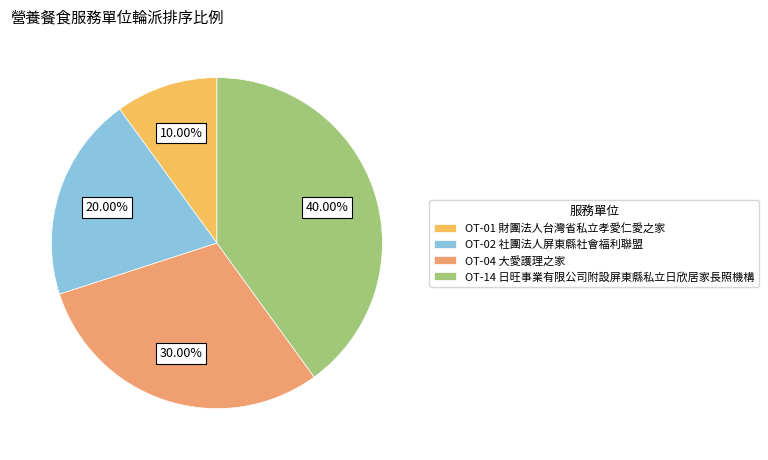

True or false: OT-02 社團法人屏東縣社會福利聯盟 accounts for 20% of the total.

True